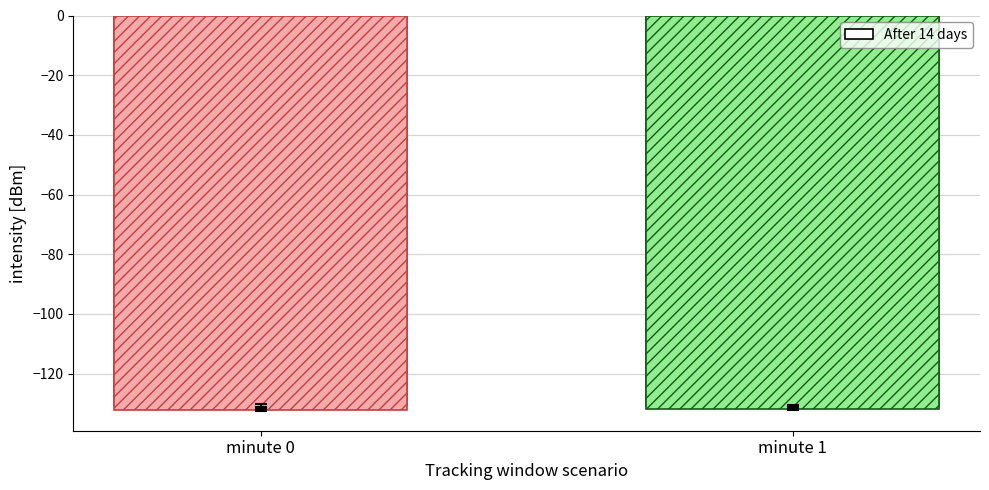

What is the change in value from minute 0 to minute 1?

-0.2